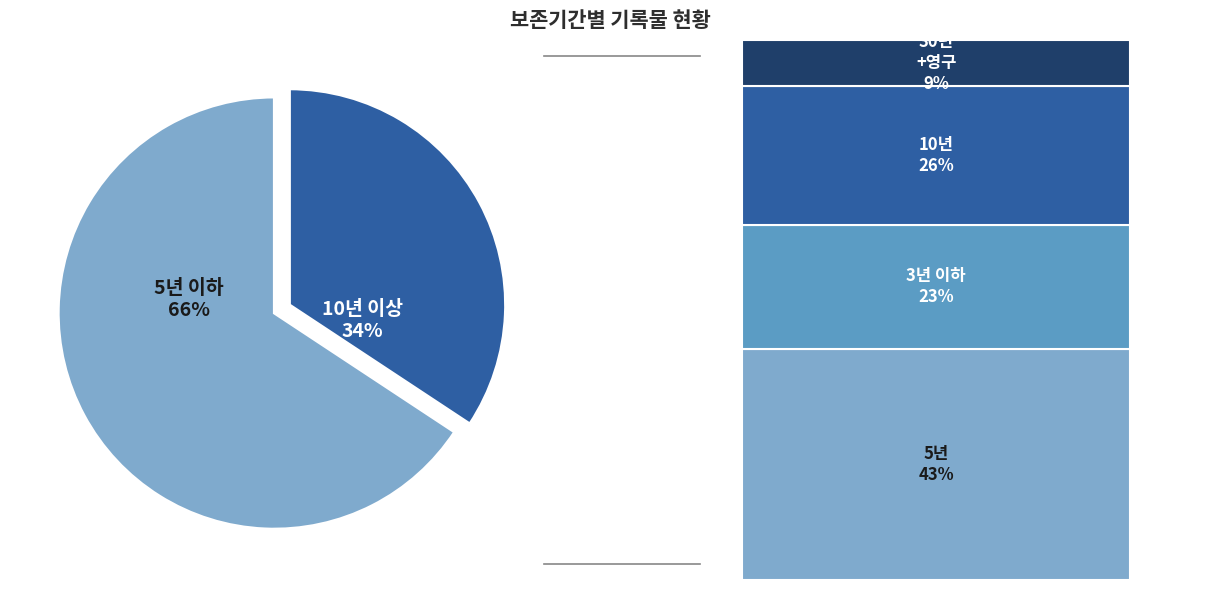

To the nearest percent, what is the average slice percentage?

50%